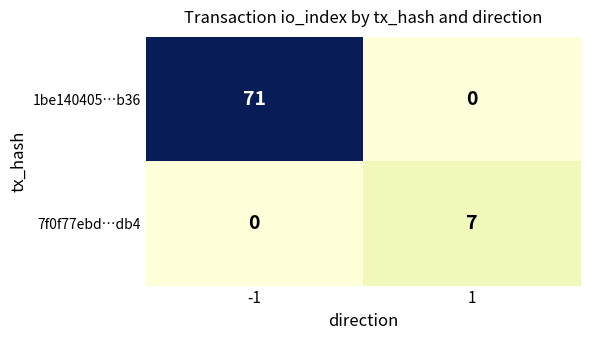

How many distinct data groups are displayed?

2